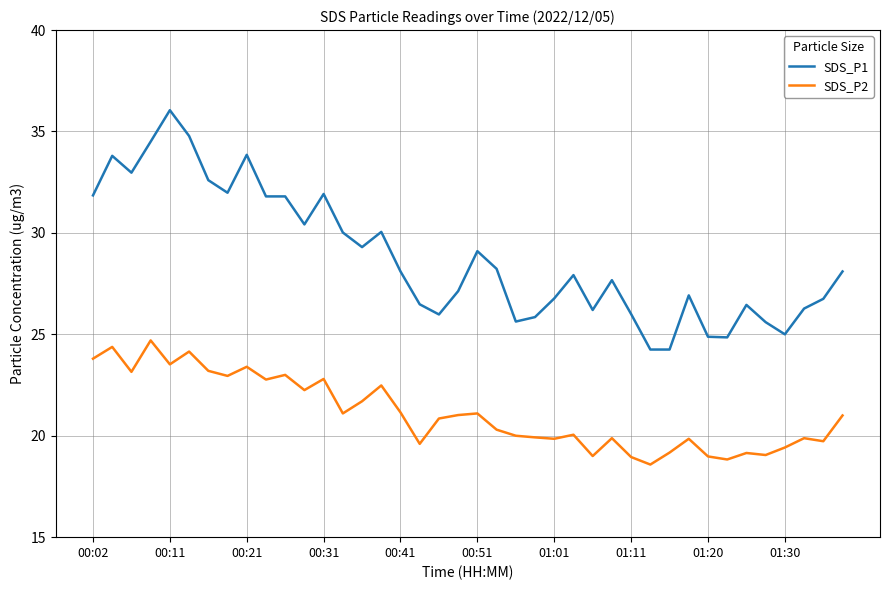

Rank the series by their average value, from lowest to highest.

SDS_P2, SDS_P1